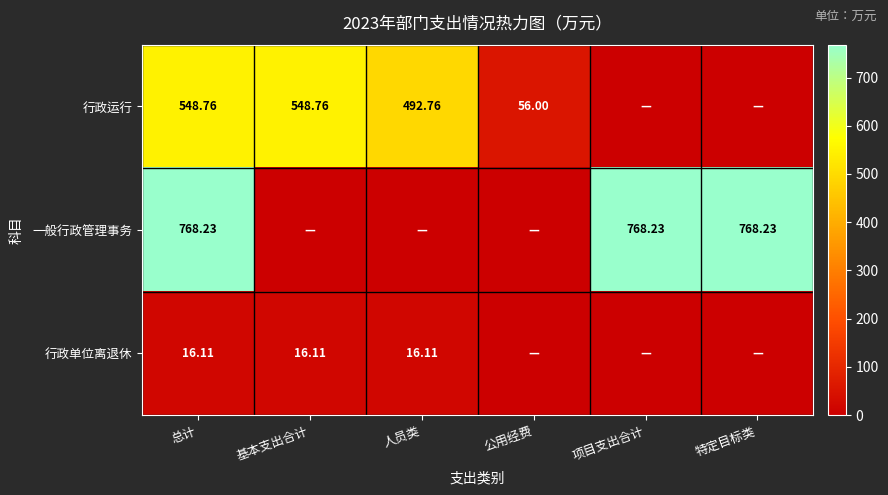

Rank the series at 总计 from lowest to highest value.

行政单位离退休, 行政运行, 一般行政管理事务